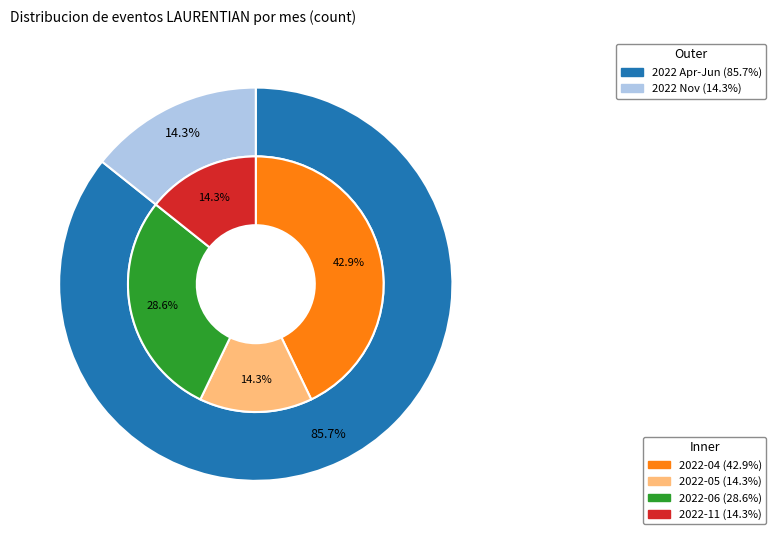

Between 2022-06 and 2022-11, which is larger?

2022-06